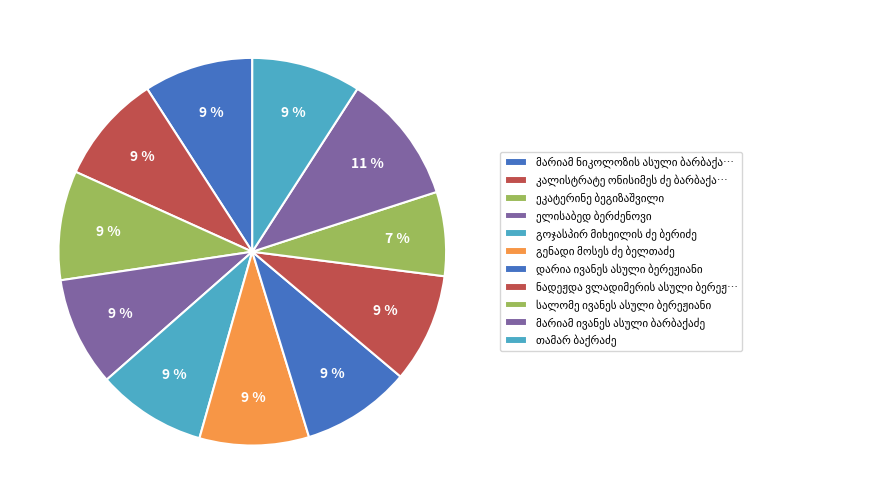

Approximately how many times larger is the value at ეკატერინე ბეგიზაშვილი compared to მარიამ ივანეს ასული ბარბაქაძე?

0.8